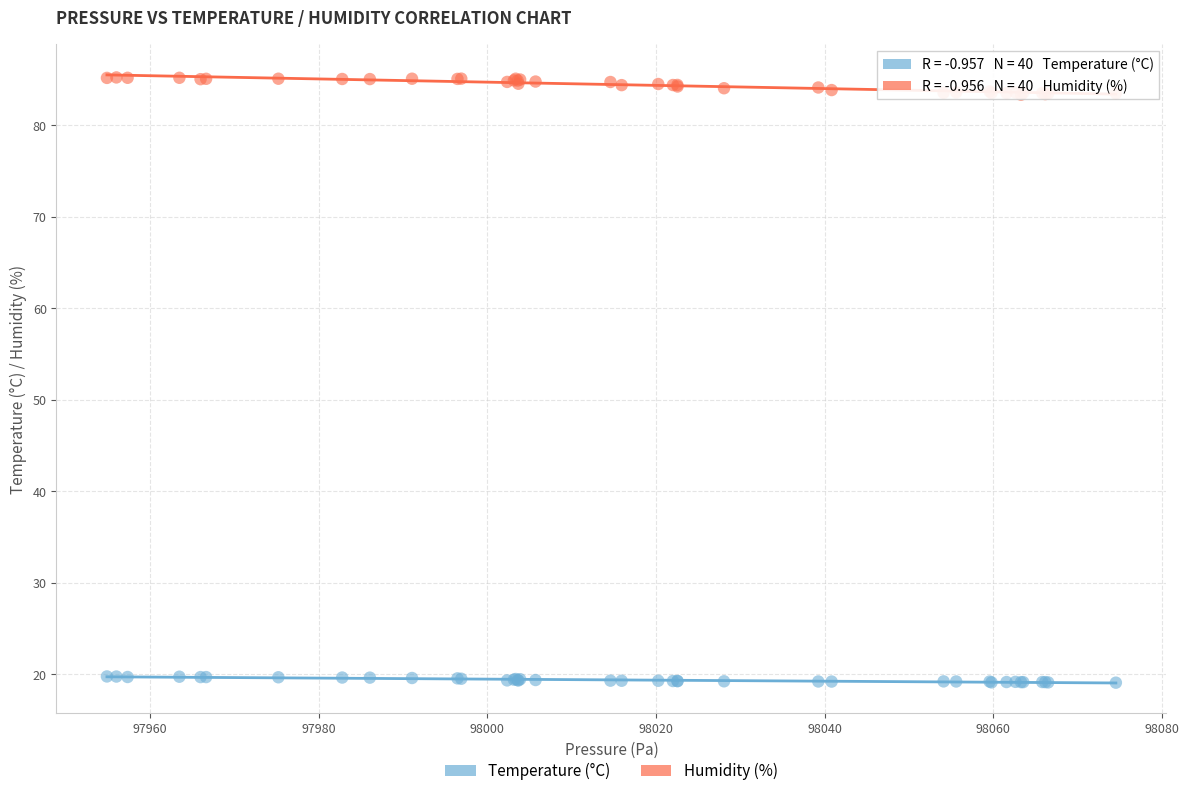

What is the X range (max minus min) for the scatter plot?

119.7